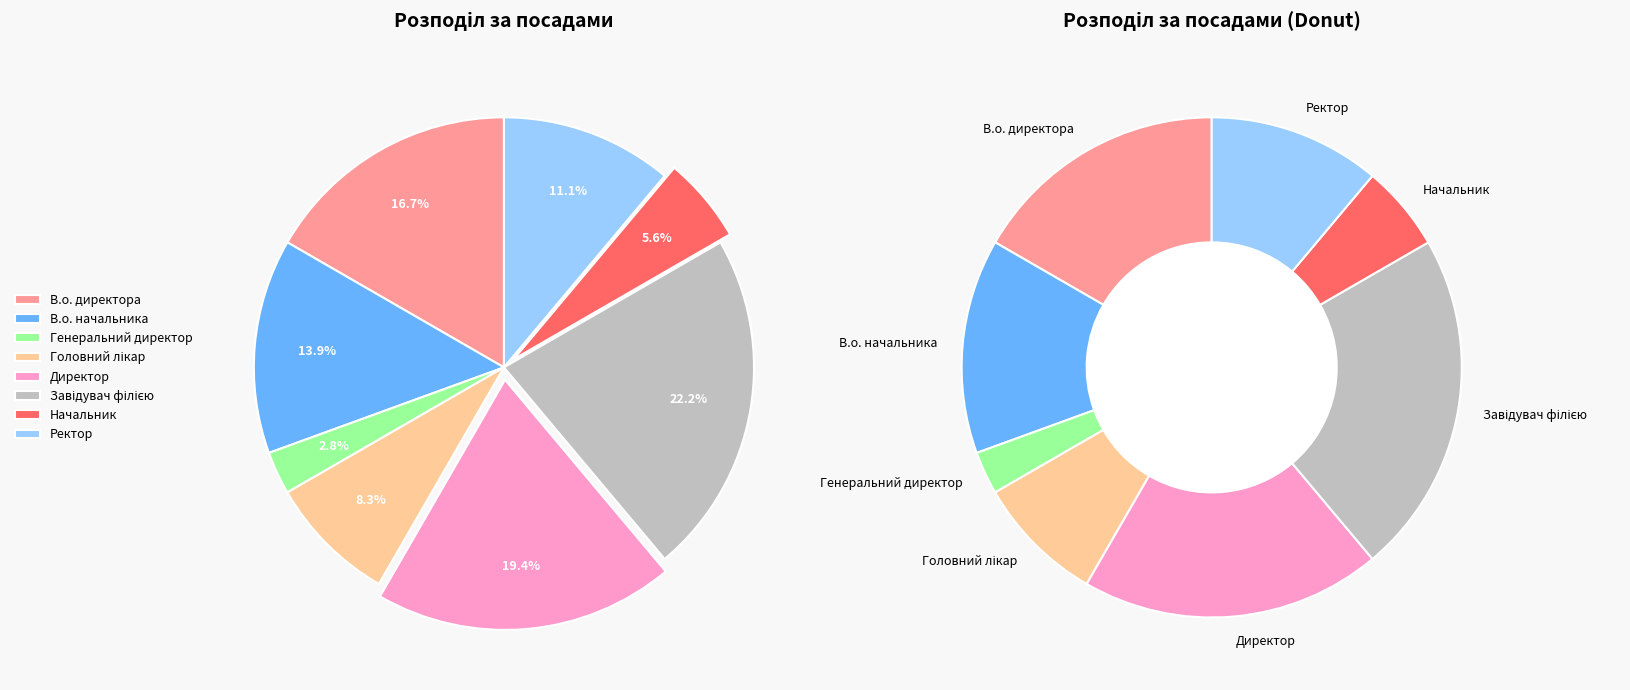

How many slices are in this pie chart?

8